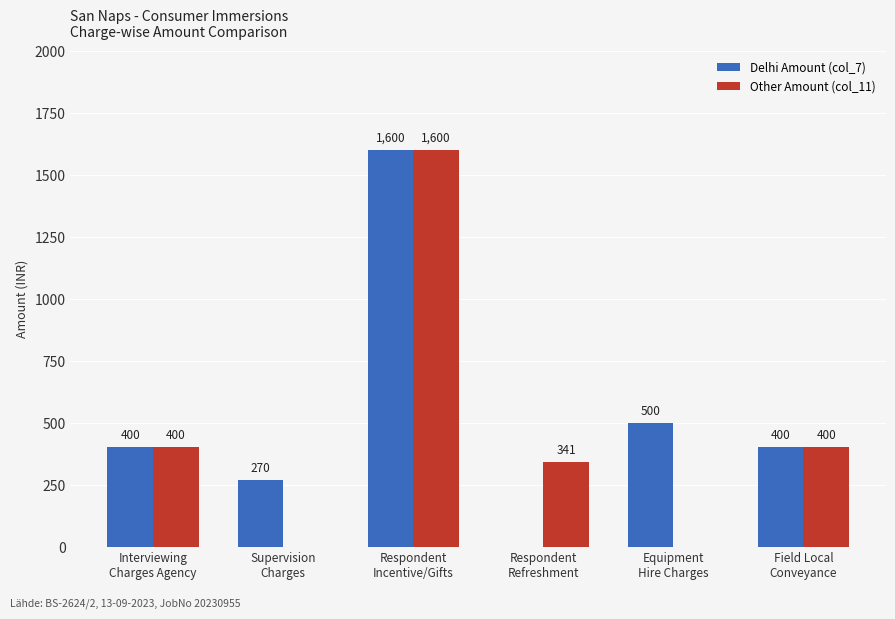

Which series has the largest total across all categories?

Delhi Amount (col_7)